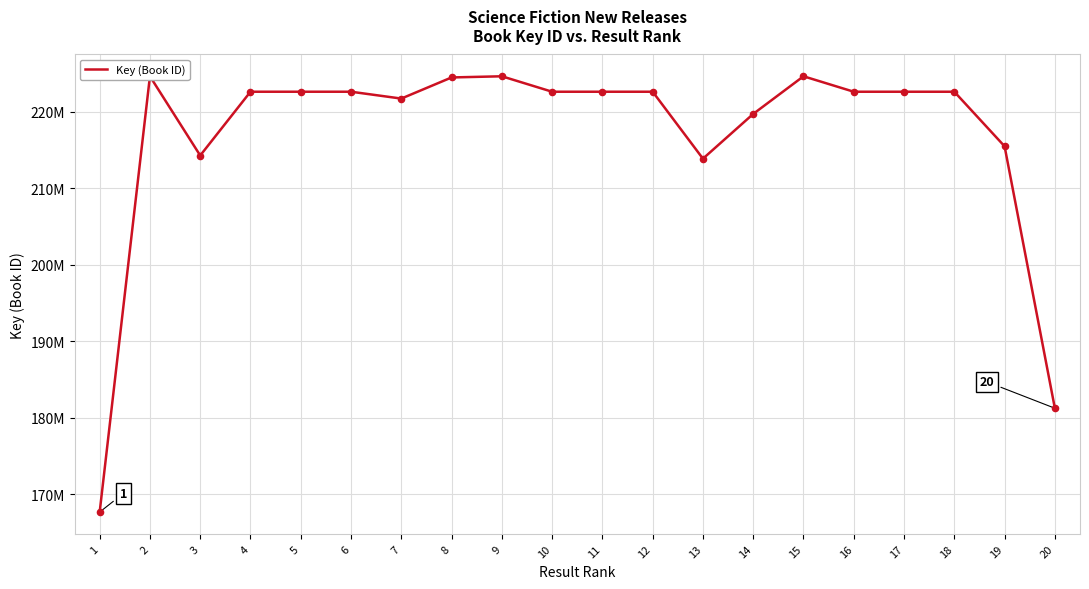

Between 20 and 6, which is larger?

6